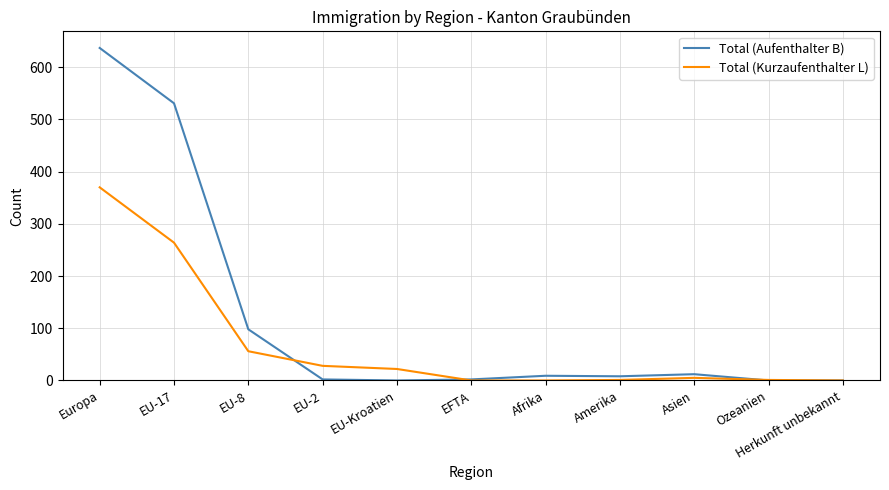

List the series in order of their overall mean, lowest first.

Total (Kurzaufenthalter L), Total (Aufenthalter B)